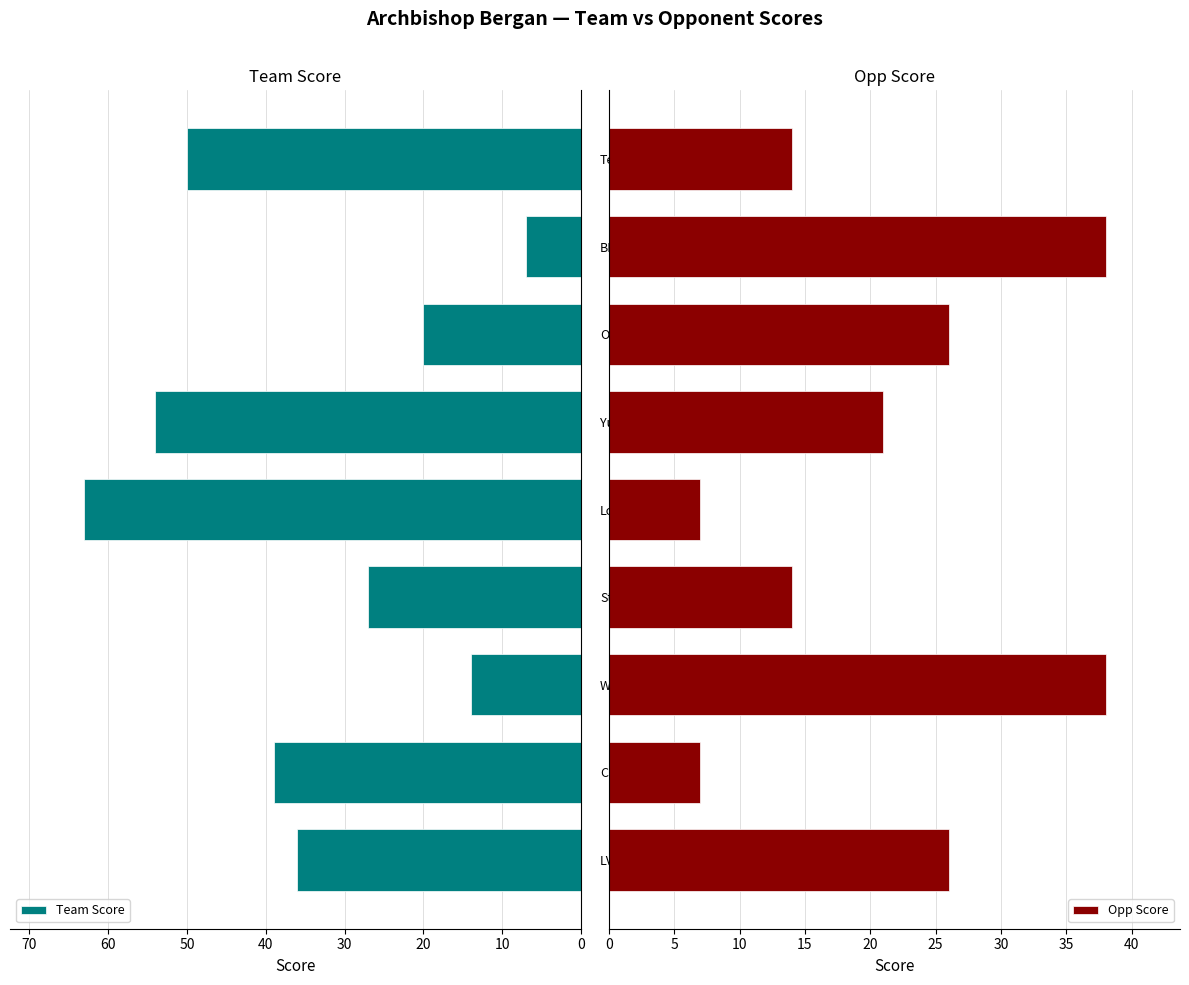

Which series has the largest range (max minus min)?

Team Score